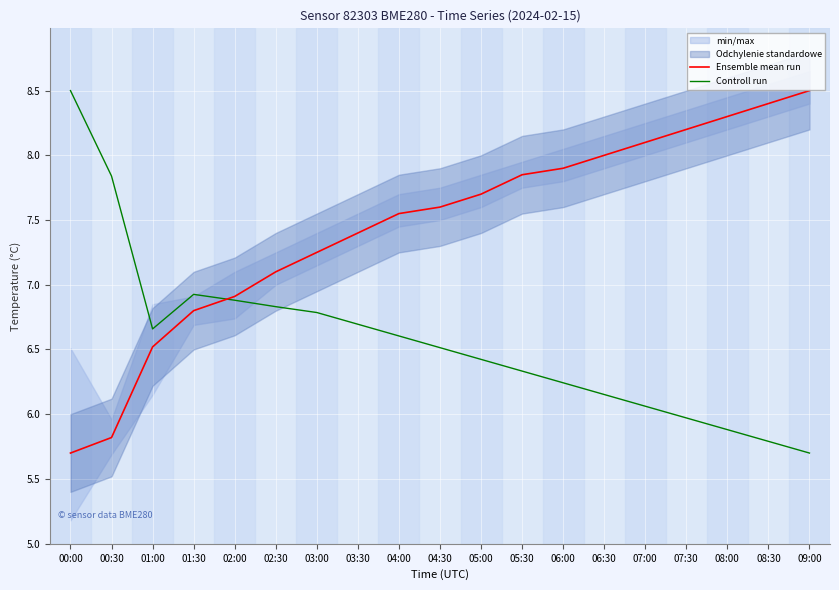

Does the chart display data point markers on the line(s)?

No